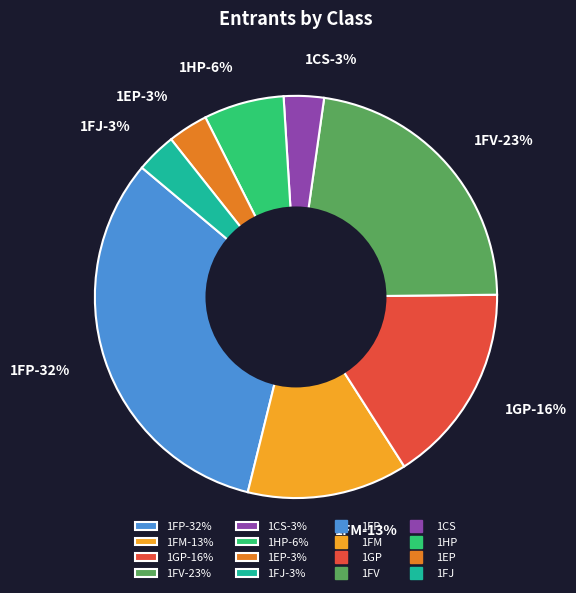

What is the largest slice in the pie chart?

1FP